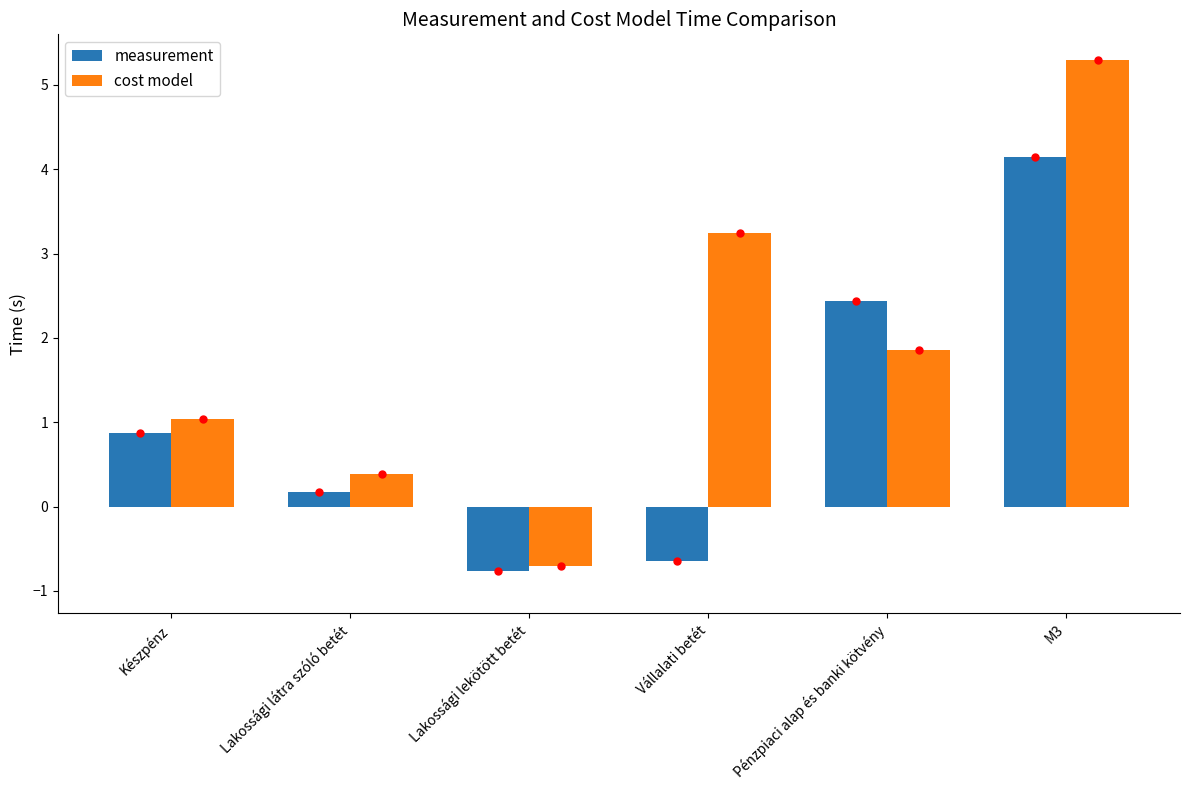

Reading right to left, transcribe all the data shown in this chart.

measurement: M3=4.1	Pénzpiaci alap és banki kötvény=2.4	Vállalati betét=-0.6	Lakossági lekötött betét=-0.8	Lakossági látra szóló betét=0.2	Készpénz=0.9
cost model: M3=5.3	Pénzpiaci alap és banki kötvény=1.9	Vállalati betét=3.2	Lakossági lekötött betét=-0.7	Lakossági látra szóló betét=0.4	Készpénz=1.0